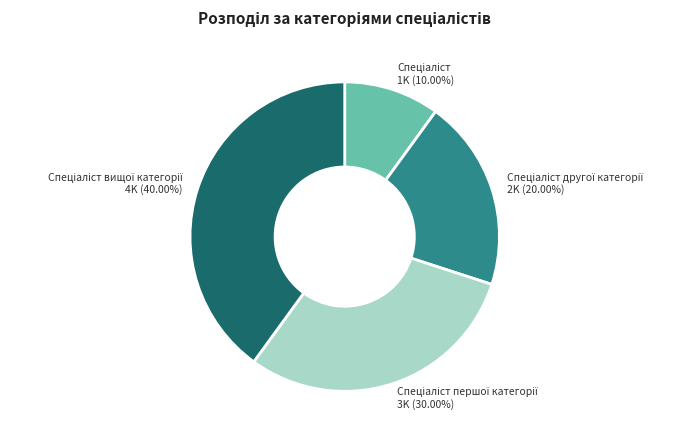

Does any single category account for the majority?

No